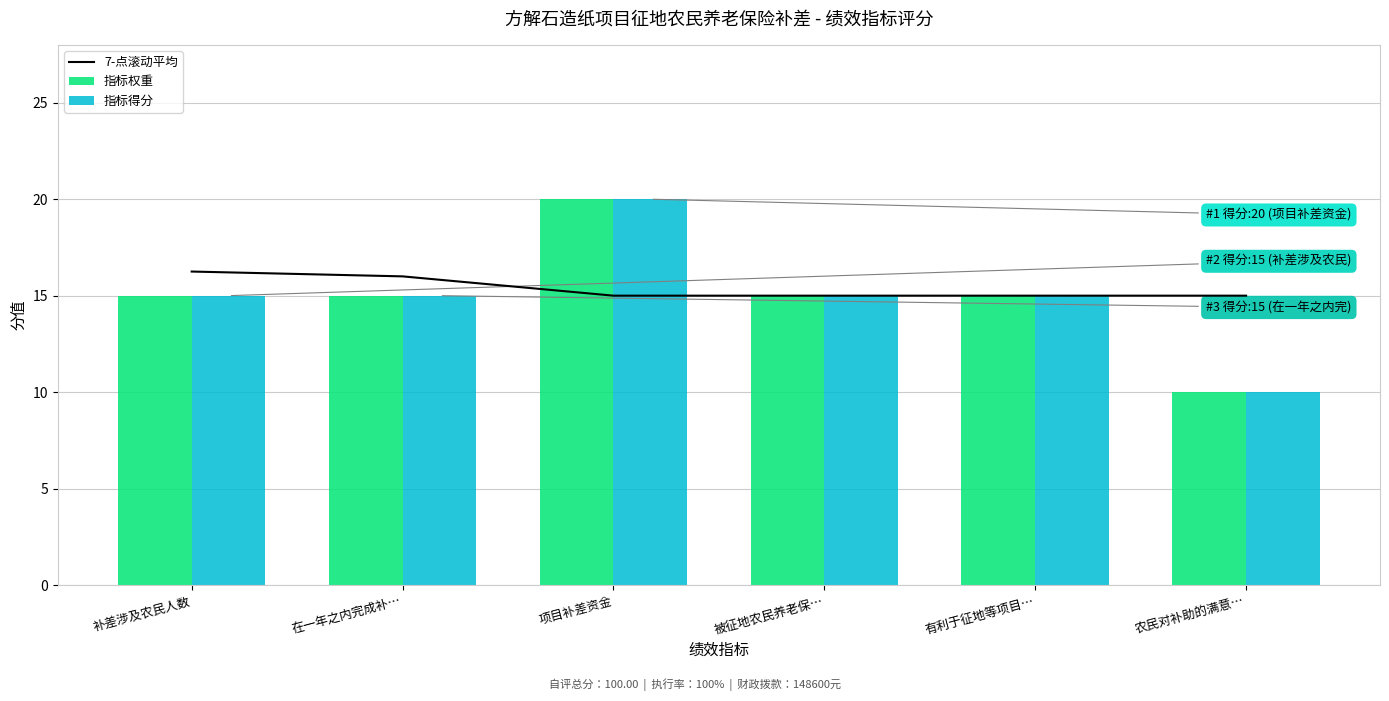

Is it true that 指标得分 equals 15.0 at 有利于征地等项目…?

True